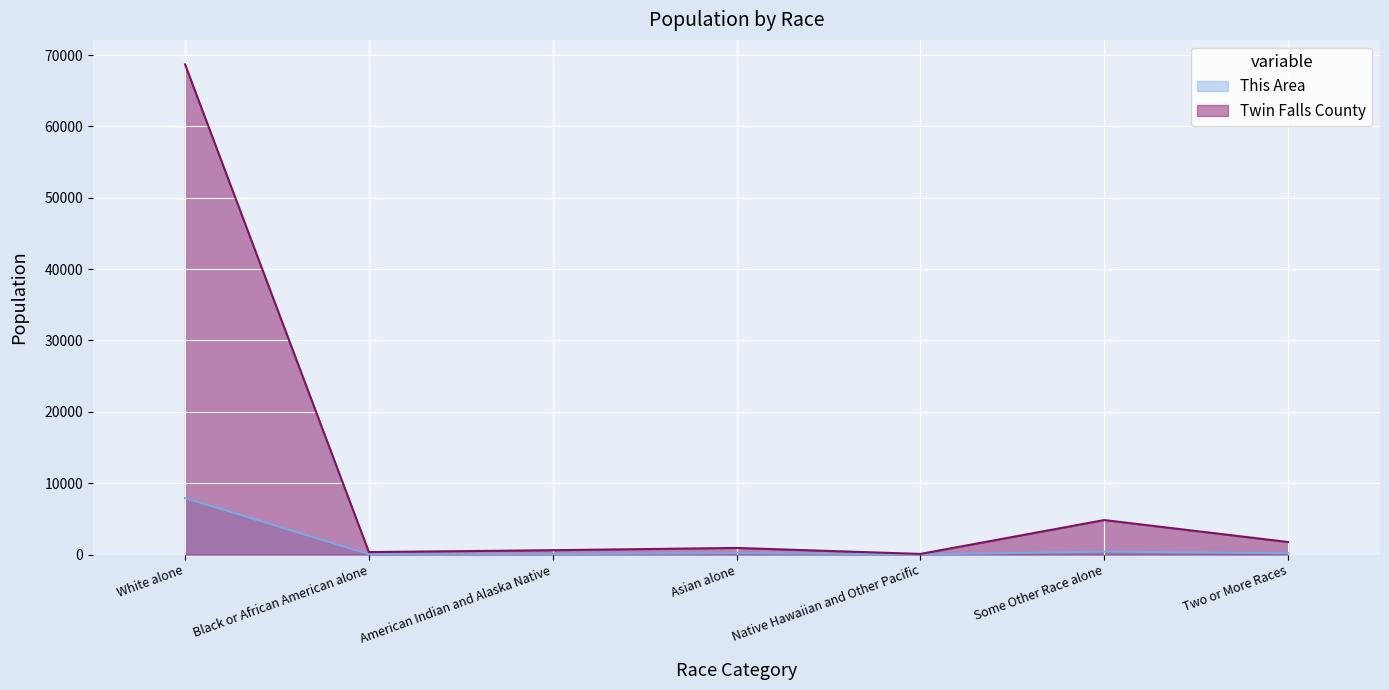

What are all the series names shown in the legend?

This Area, Twin Falls County